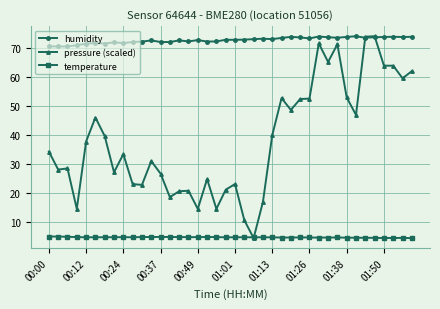

True or false: temperature has more than 2 interior local peaks.

True